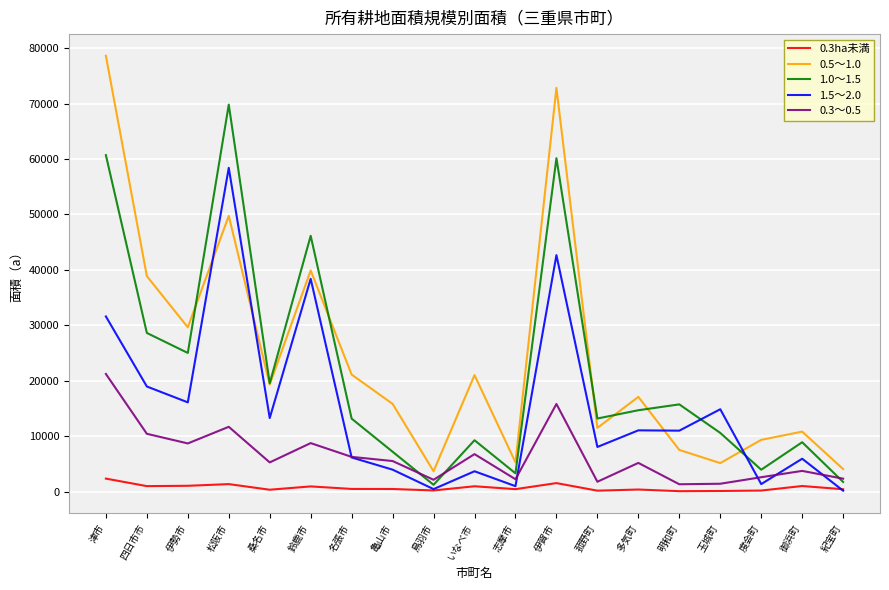

Which series changed the most between 松阪市 and いなべ市?

1.0～1.5